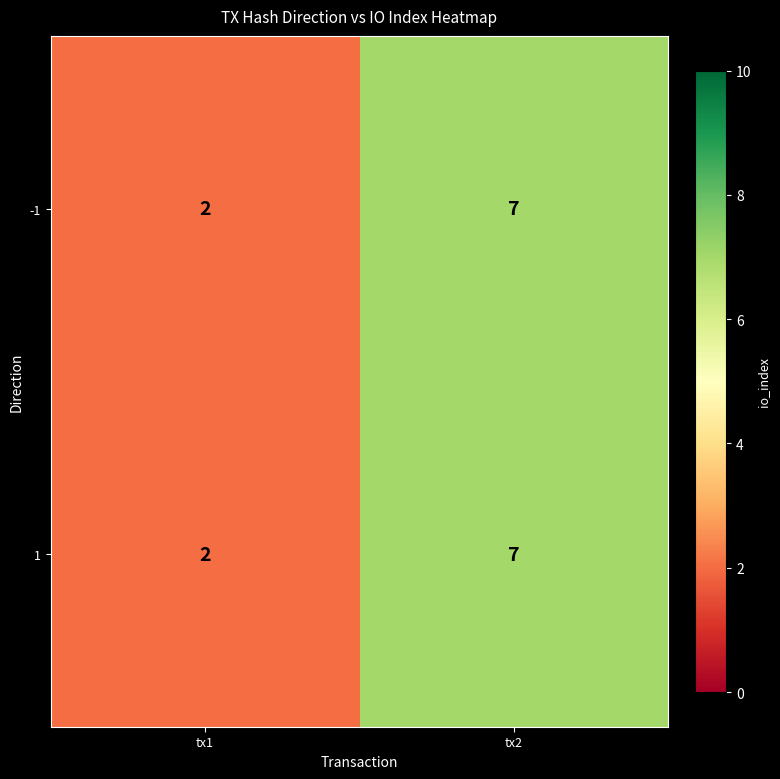

At which category does the chart reach its minimum across all series?

tx1